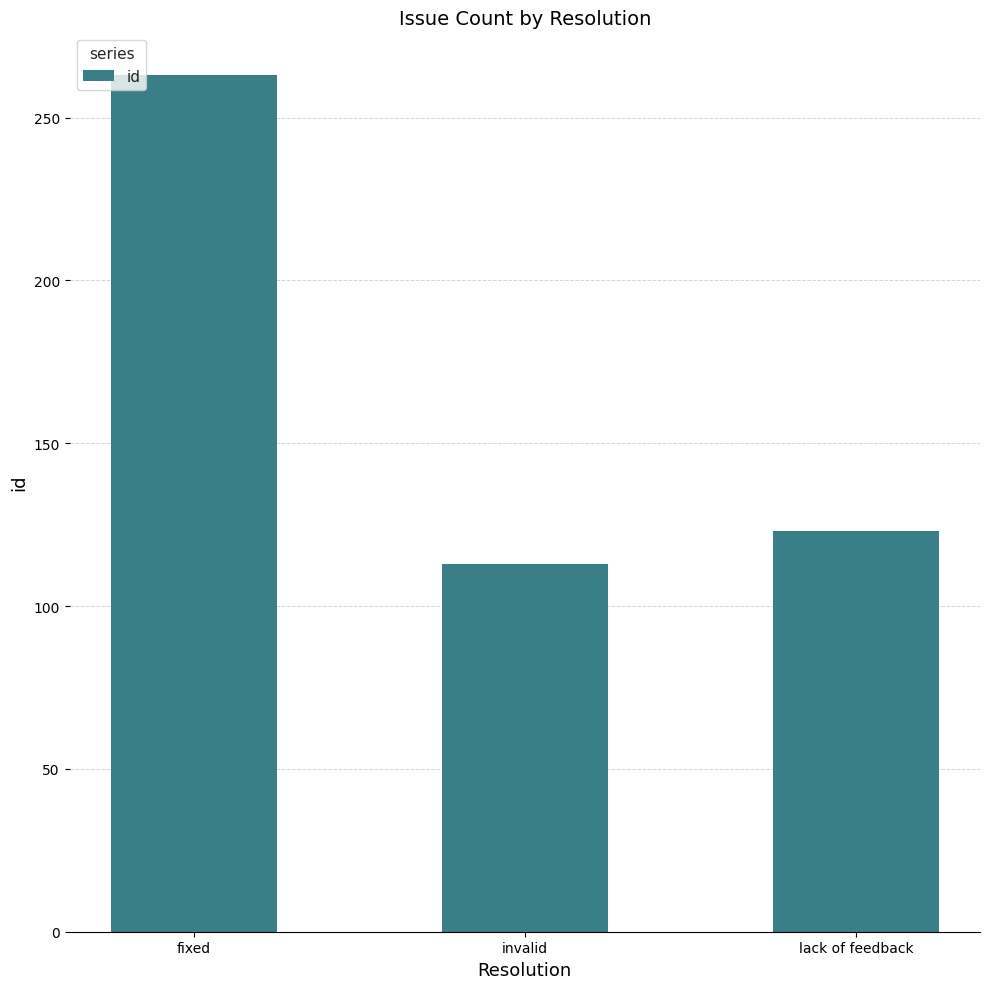

List the labels in order of value, largest first.

fixed, lack of feedback, invalid